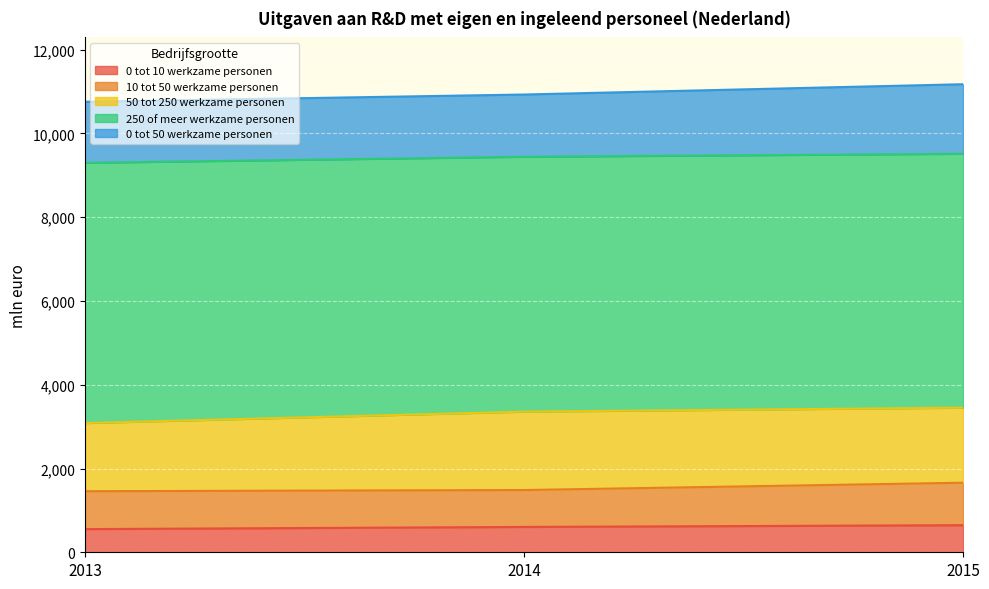

At which category is the sum across all series the highest?

2015